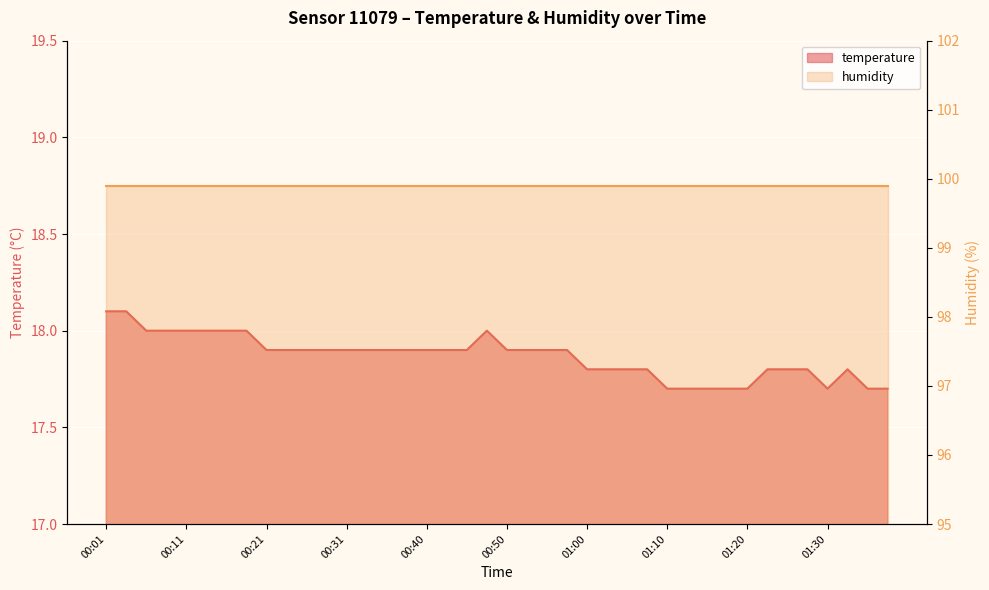

Count the number of data series in this chart.

2